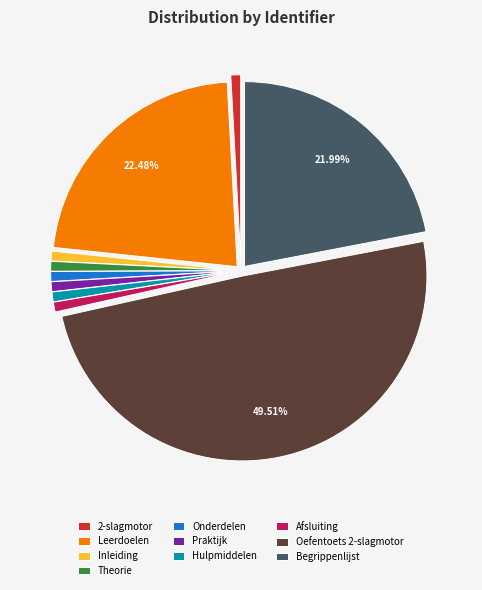

How many segments does this pie chart have?

10